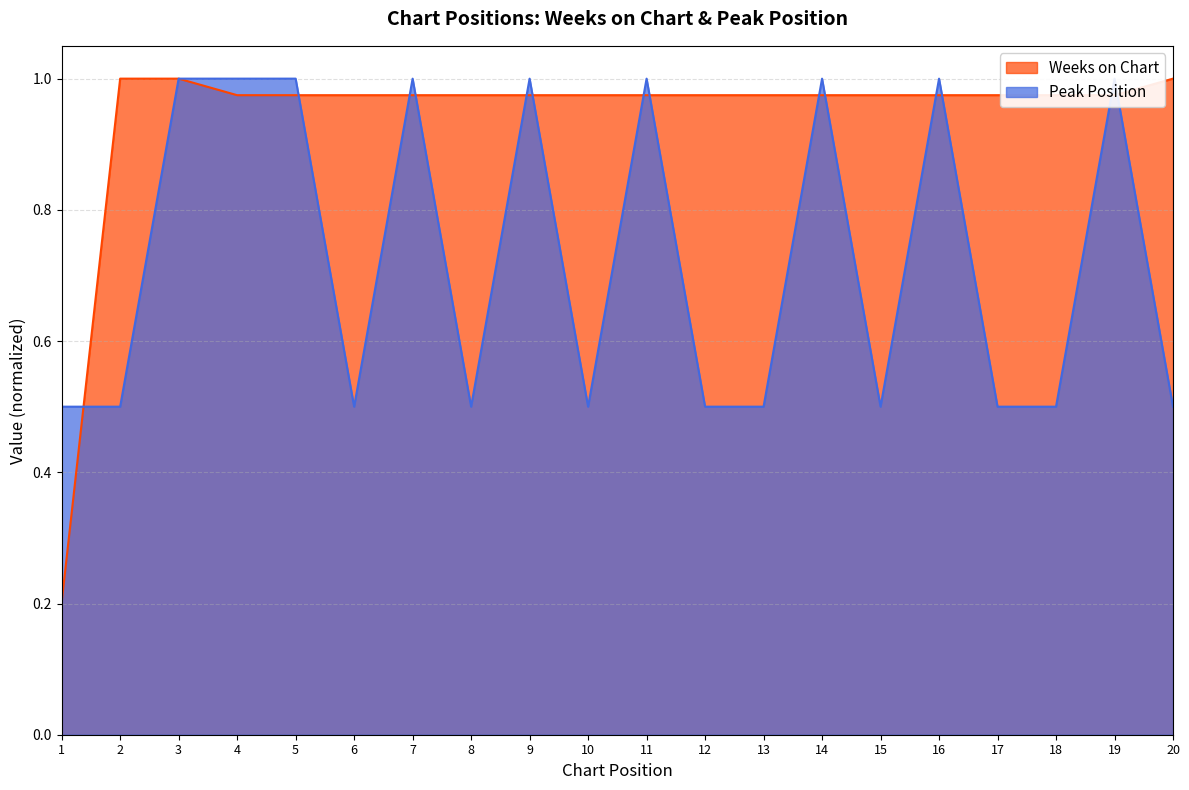

Between which two adjacent categories do Weeks on Chart and Peak Position first intersect?

1 and 2